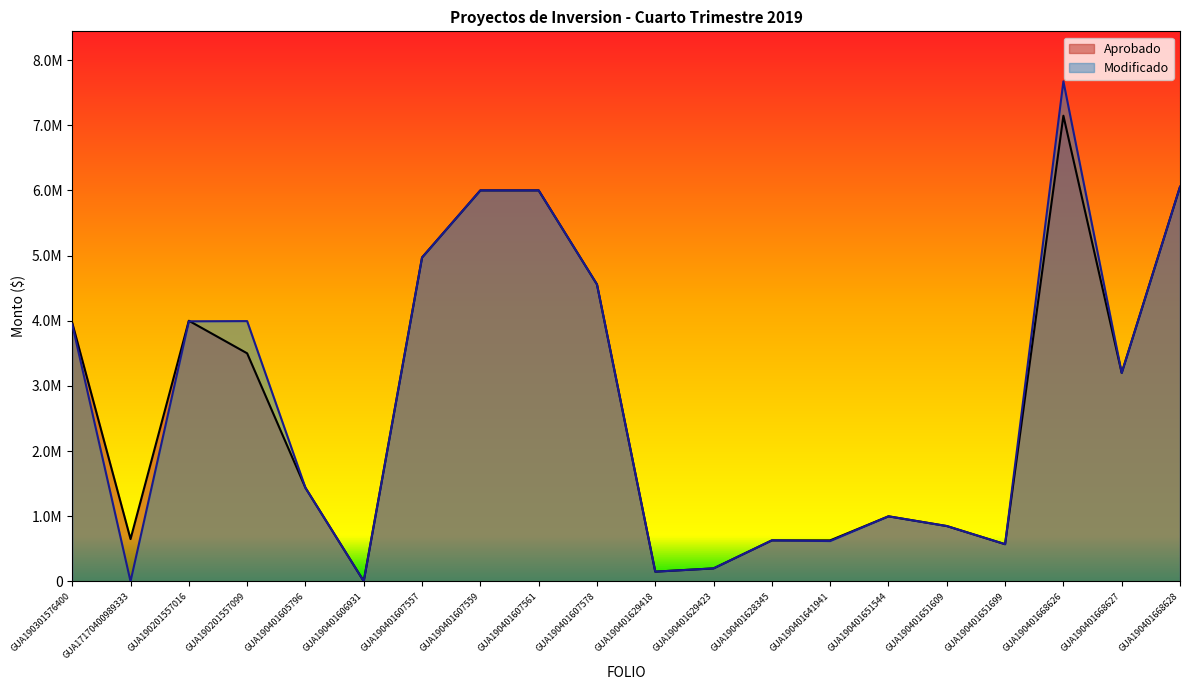

List the labels in order of Modificado value, largest first.

GUA190401668626, GUA190401668628, GUA190401607559, GUA190401607561, GUA190401607557, GUA190401607578, GUA190201557099, GUA190201557016, GUA190301576400, GUA190401668627, GUA190401605796, GUA190401651544, GUA190401651609, GUA190401628345, GUA190401641941, GUA190401651699, GUA190401629423, GUA190401629418, GUA190401606931, GUA17170400989333